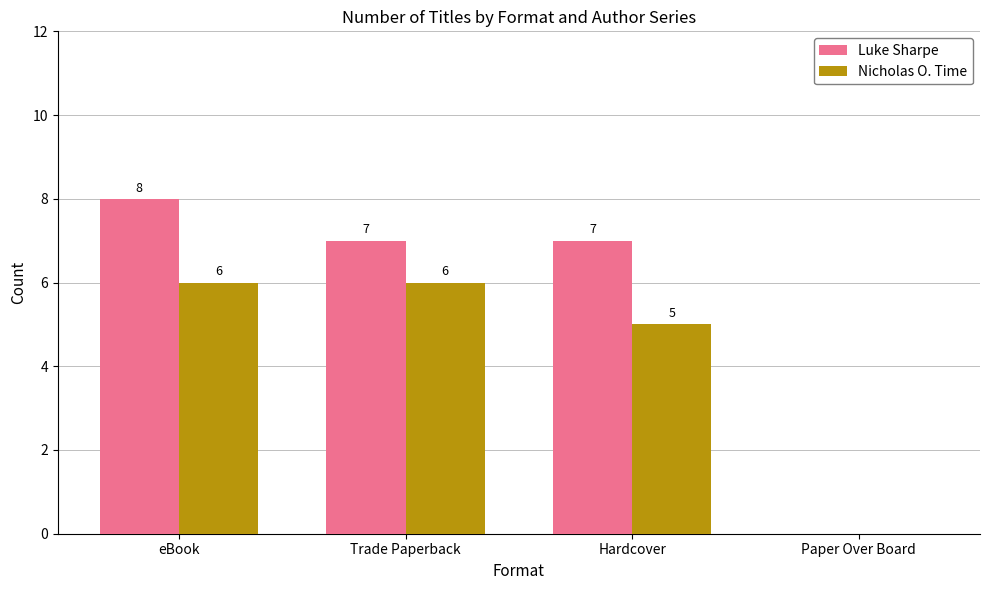

Between Hardcover and Paper Over Board, which series saw the biggest shift?

Luke Sharpe